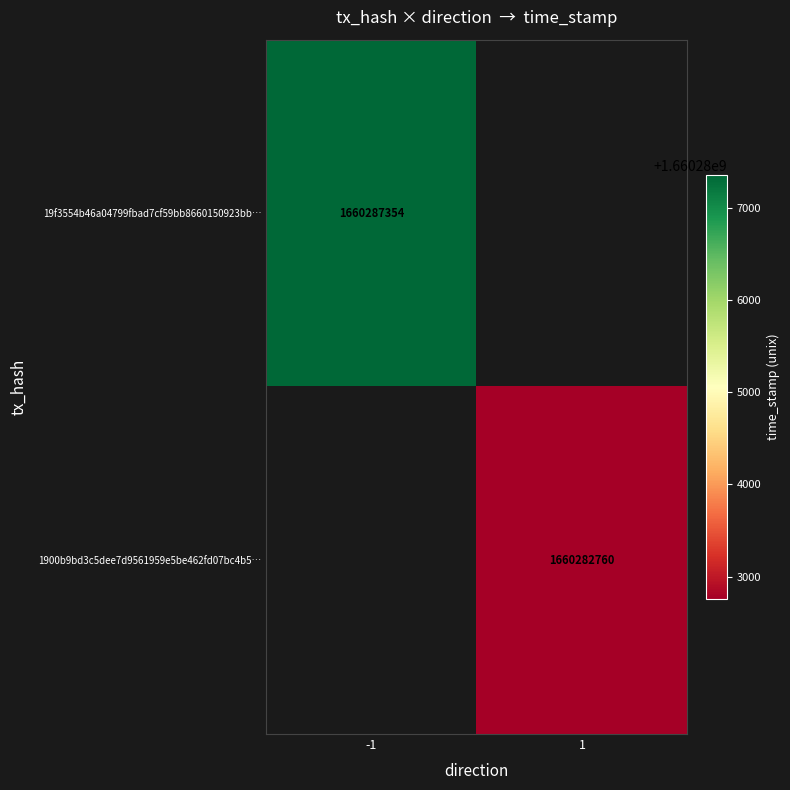

True or false: 19f3554b46a04799fbad7cf59bb8660150923bb… has a value of 1024188983 at -1.

False